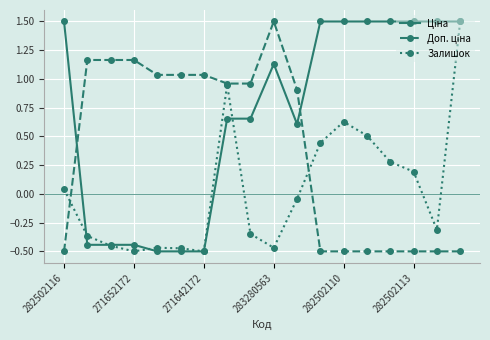

What is the value of the Залишок point at the 18th from the left?

1.5